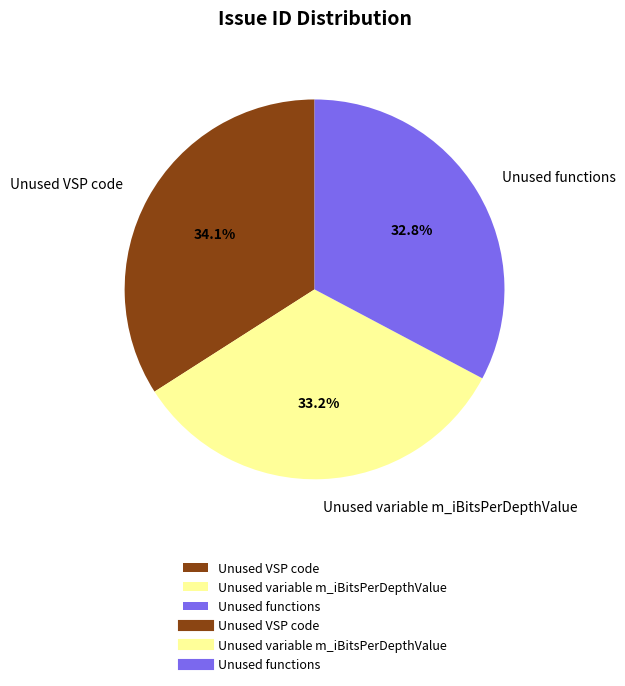

How many segments does this pie chart have?

3